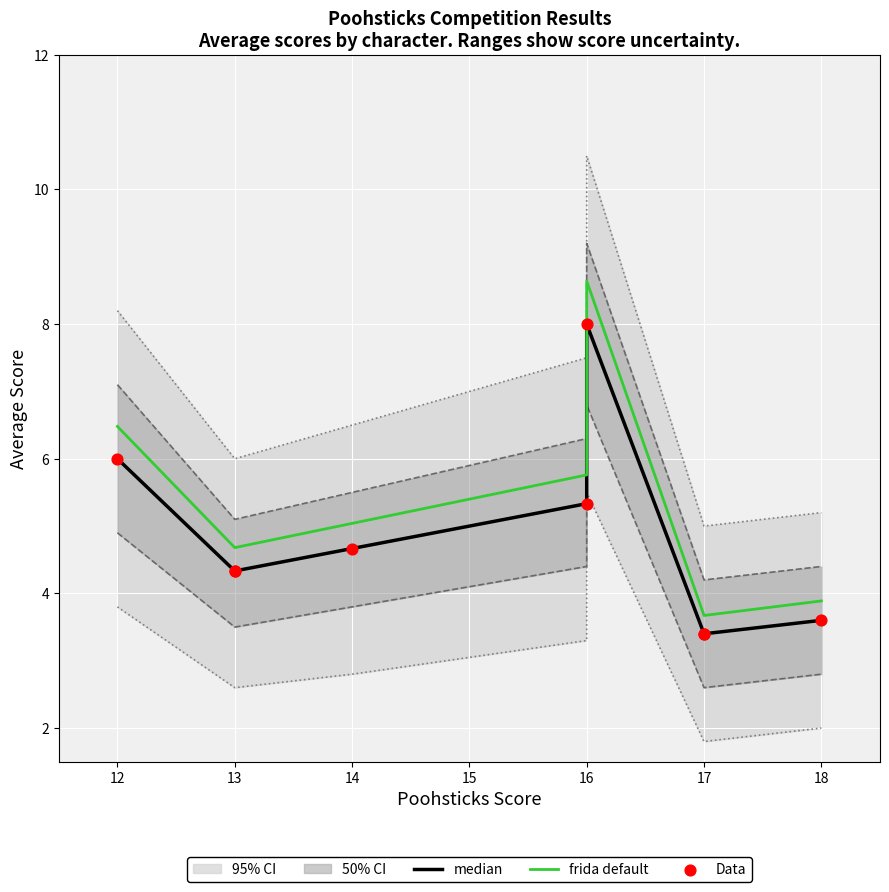

At which category is the sum across all series the highest?

16